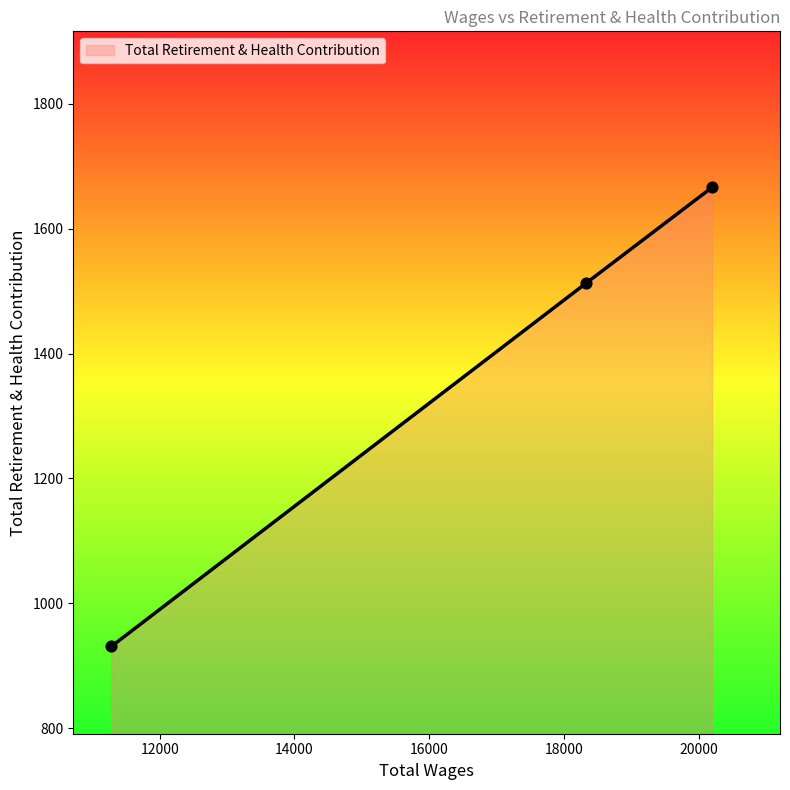

What is the average value?

1370